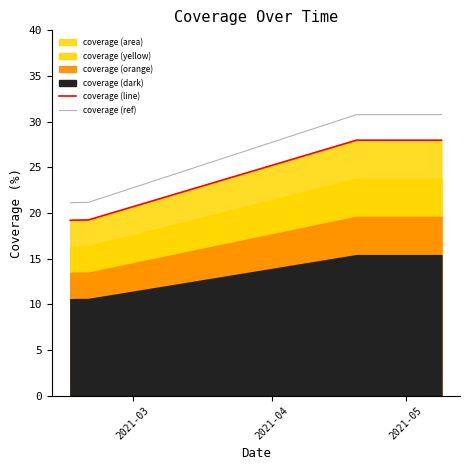

True or false: coverage (ref) and coverage (line) cross at least once.

False